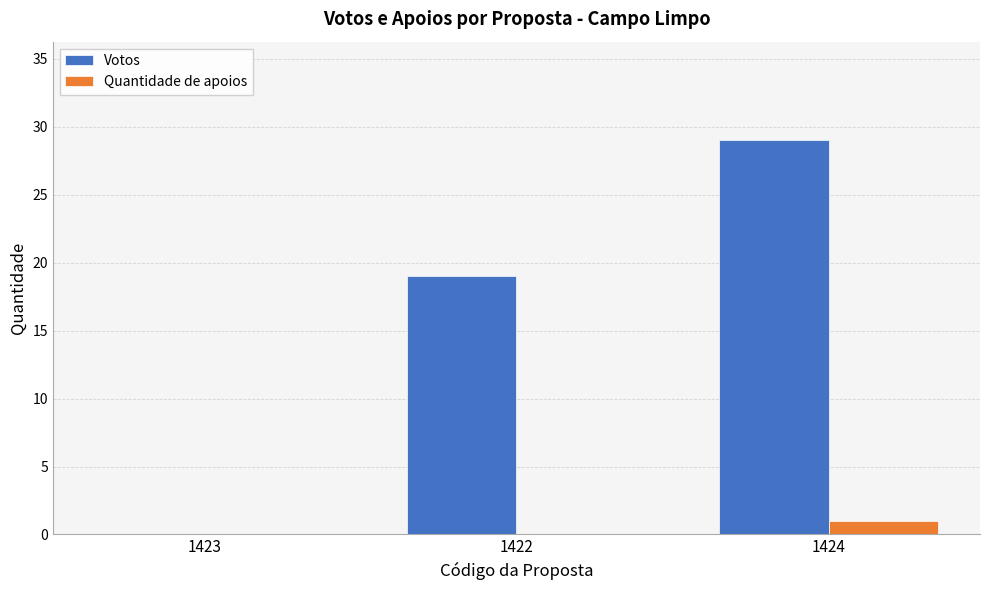

What is the sum of the Votos values at 1423 and 1422?

19